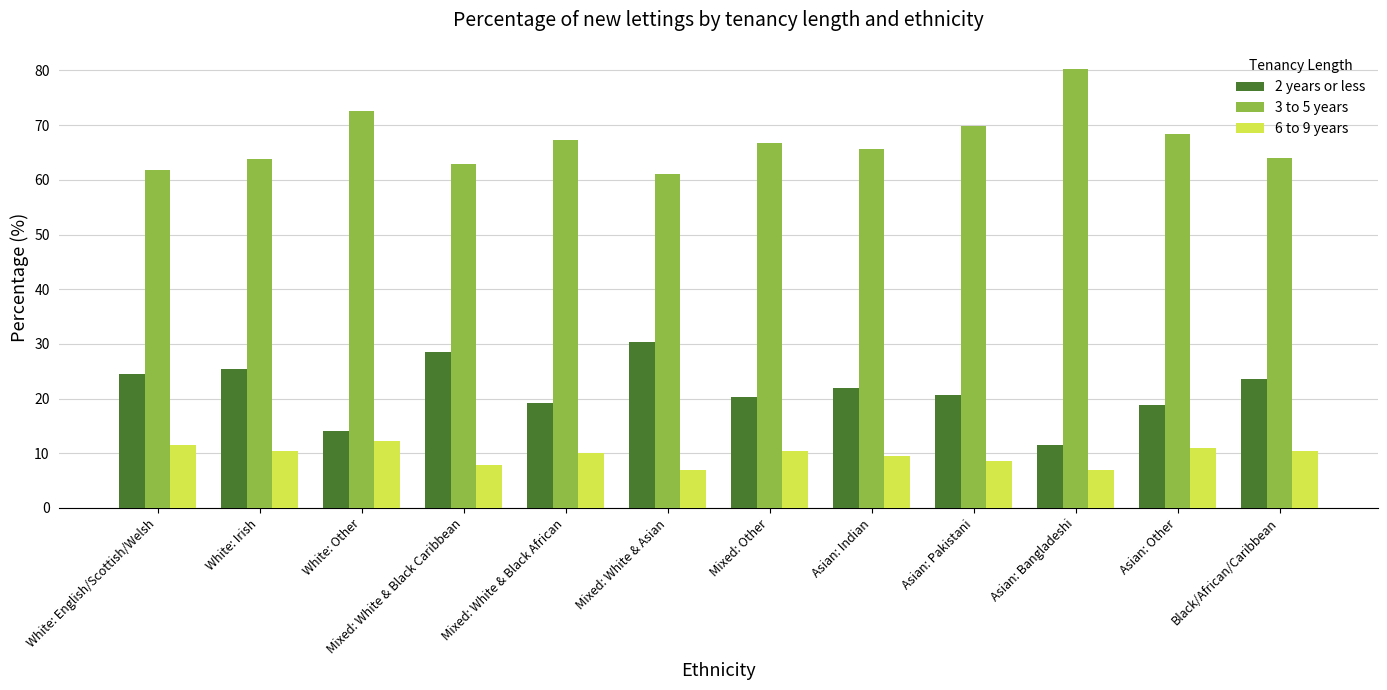

What is the difference between the maximum and minimum values in the 3 to 5 years series?

19.3